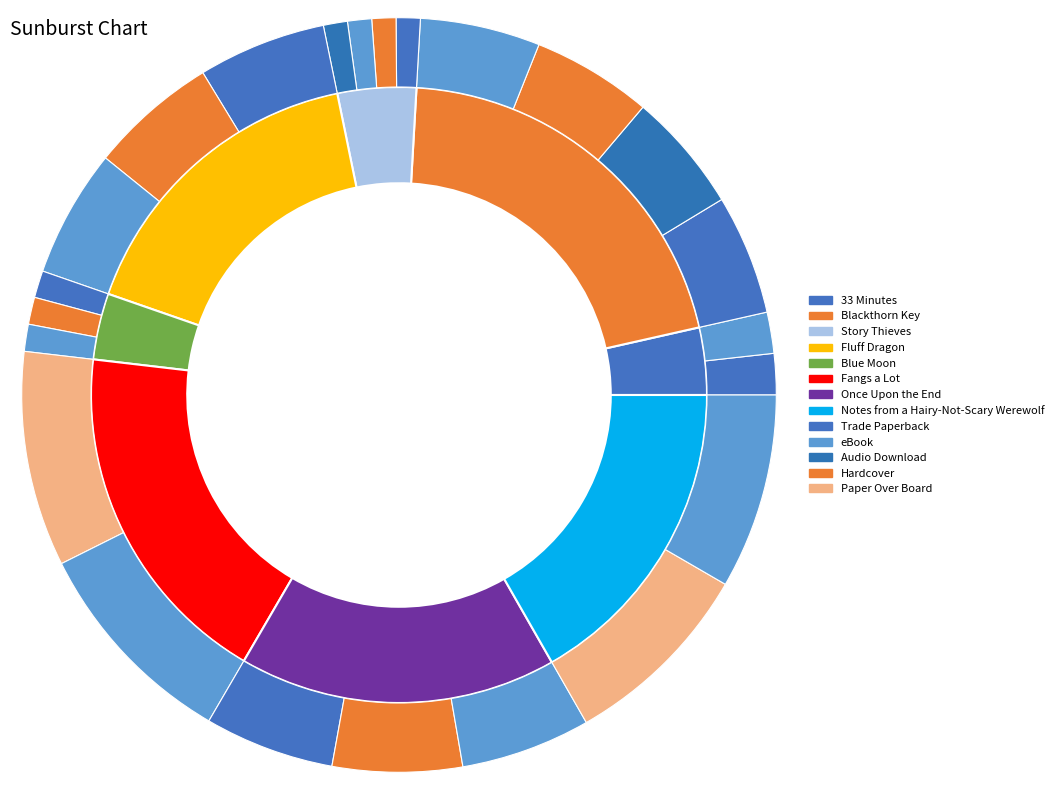

How many slices are in this pie chart?

8